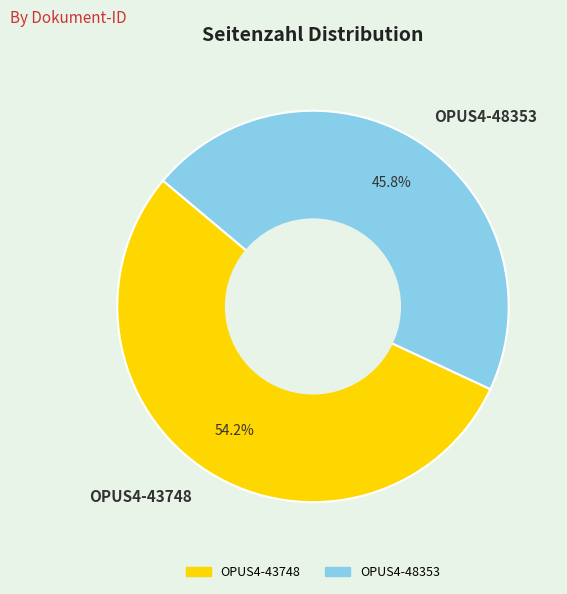

Rank the categories by value from highest to lowest.

OPUS4-43748, OPUS4-48353